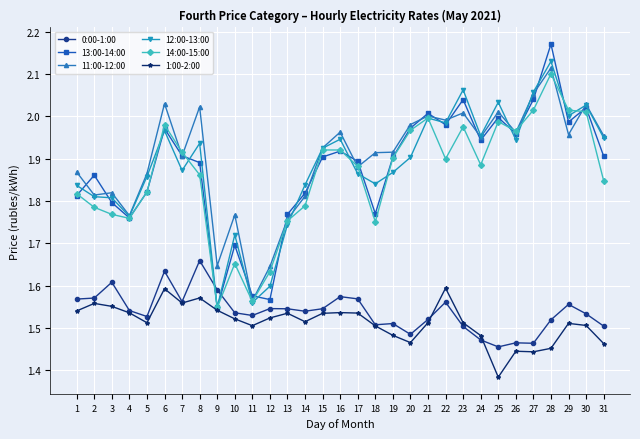

At how many categories does at least one series exceed 2?

9